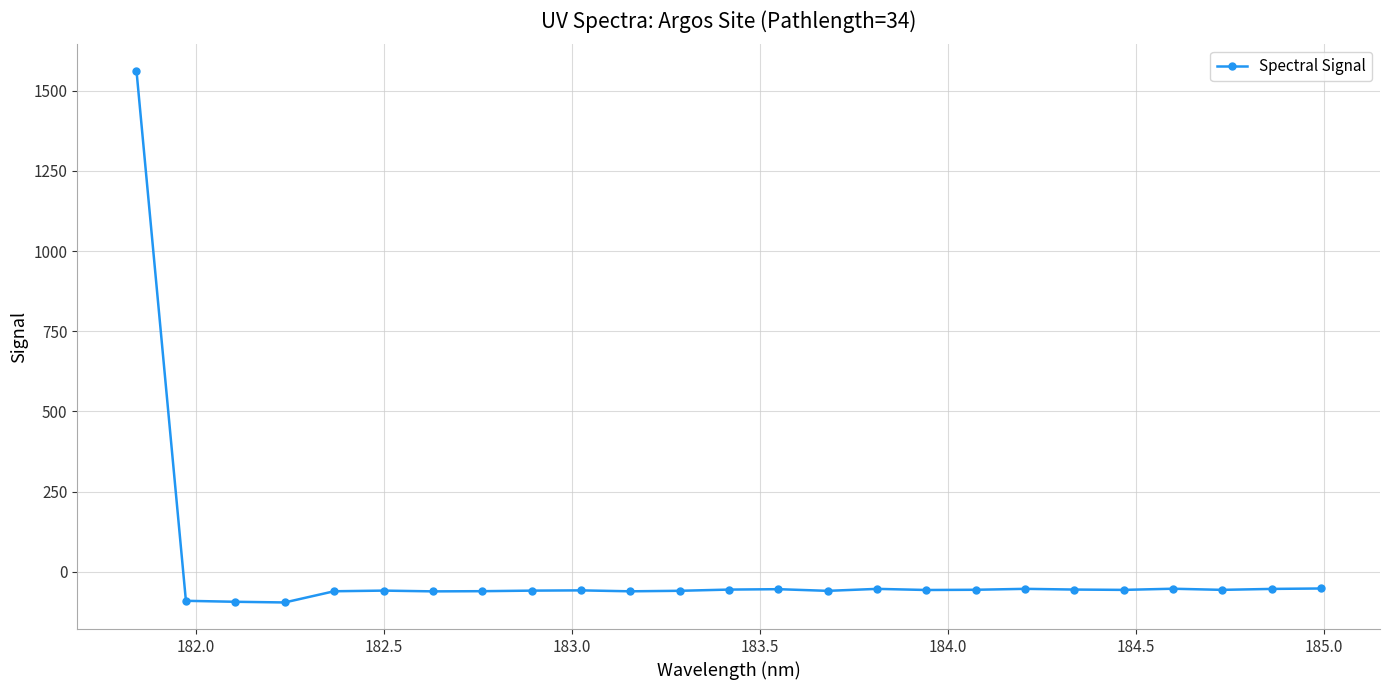

What is the value of the 5th point from the left?

-60.6